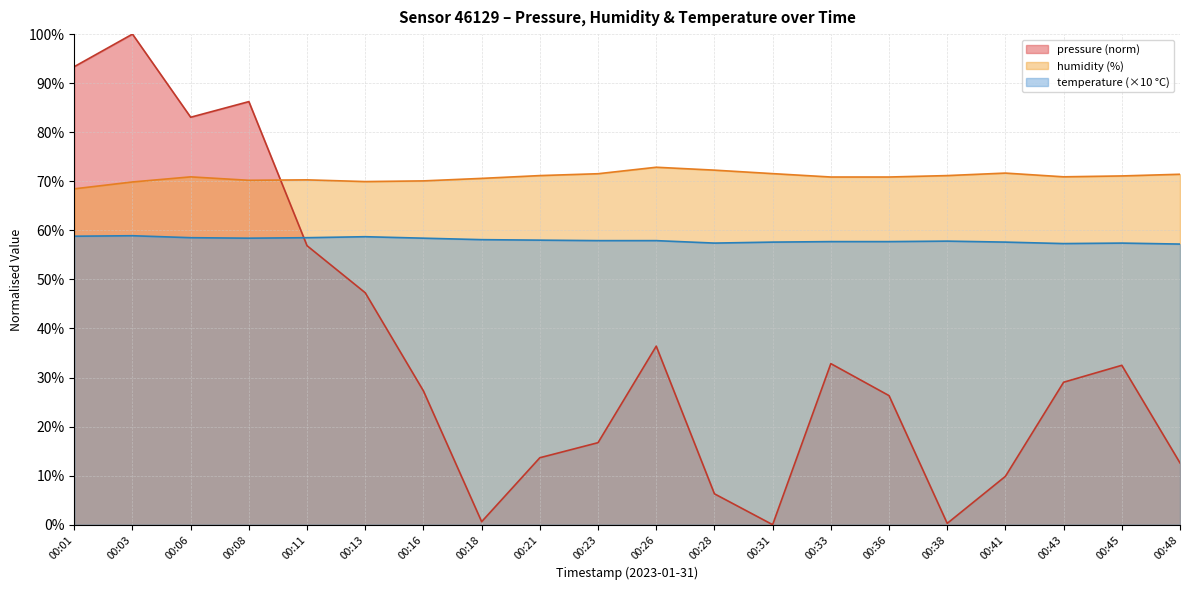

Does the chart have visible grid lines?

Yes